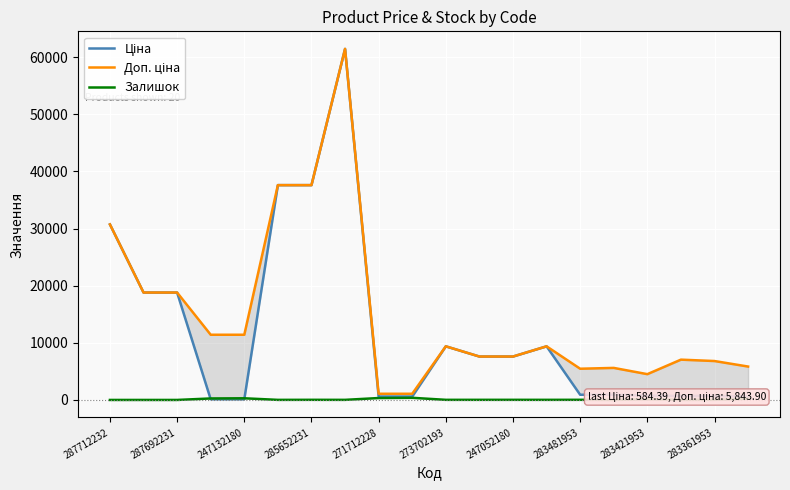

Which series has the largest range (max minus min)?

Ціна